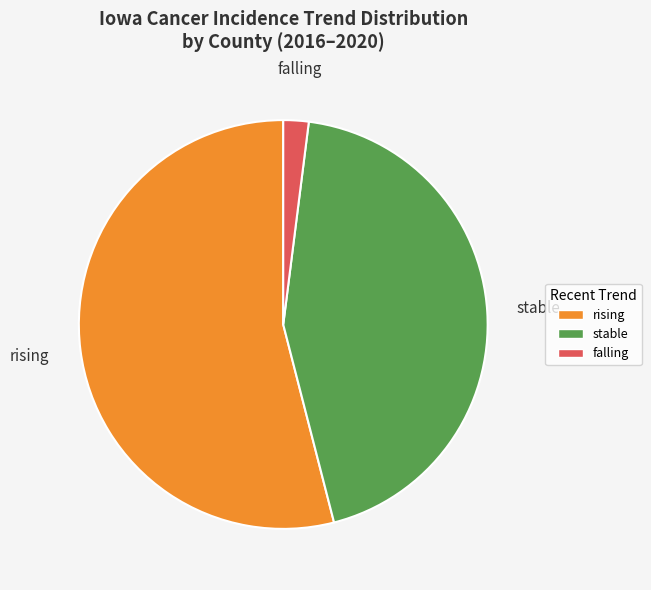

Which category has the biggest portion of the pie?

rising